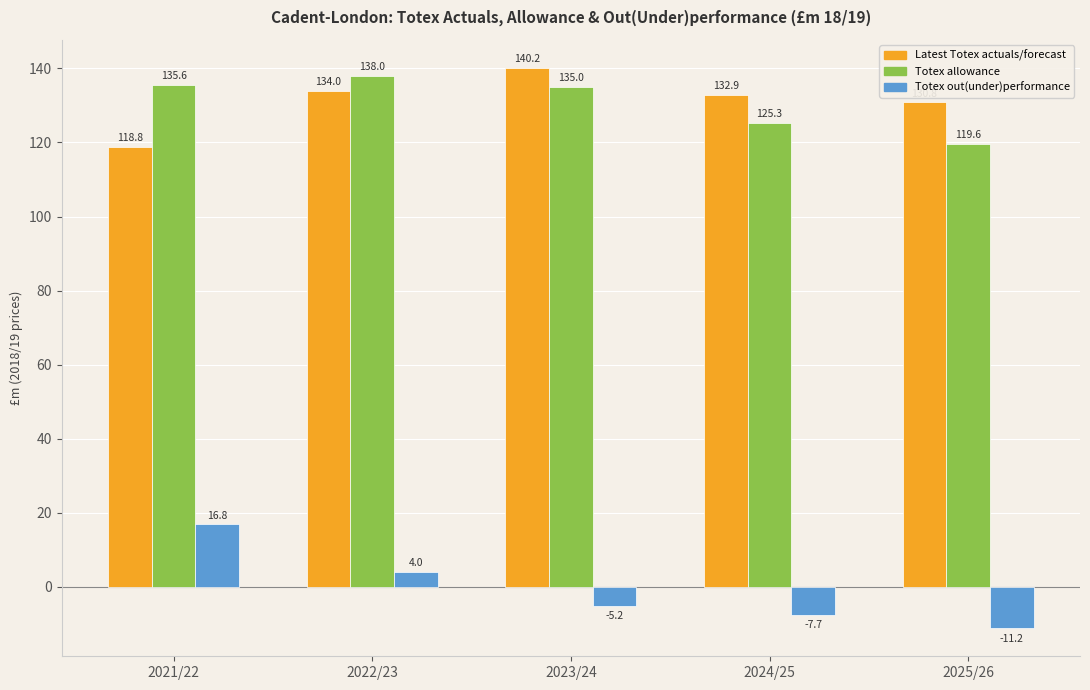

What is the lowest value of the Latest Totex actuals/forecast series?

118.8